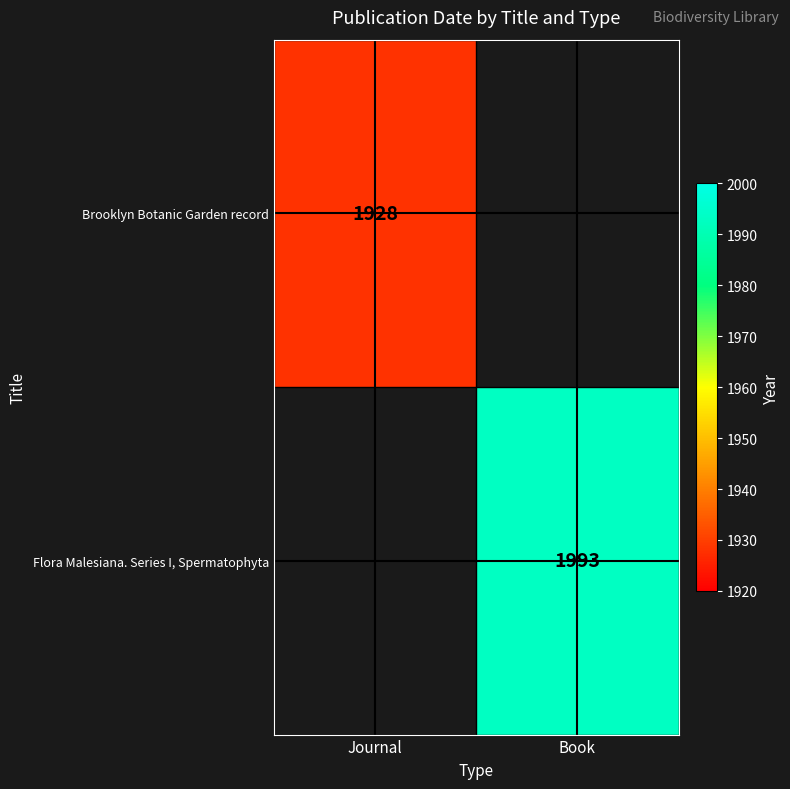

The Flora Malesiana. Series I, Spermatophyta series shows 1071 at Book. True or false?

False